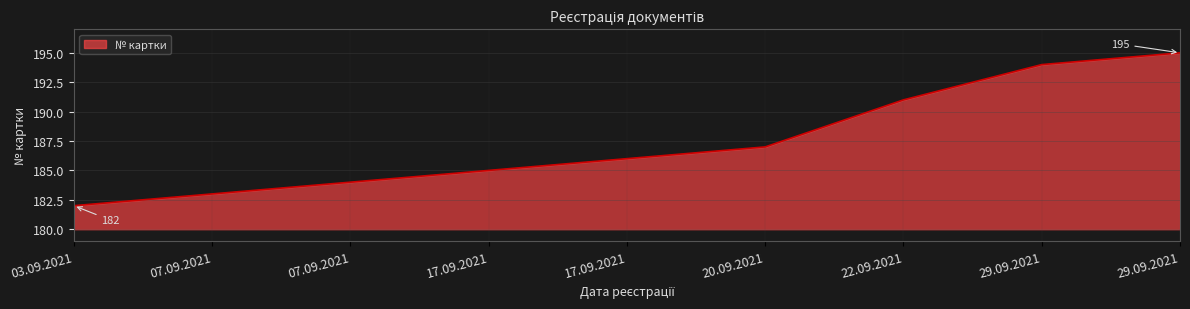

Which has a higher value, 03.09.2021 or 29.09.2021?

29.09.2021